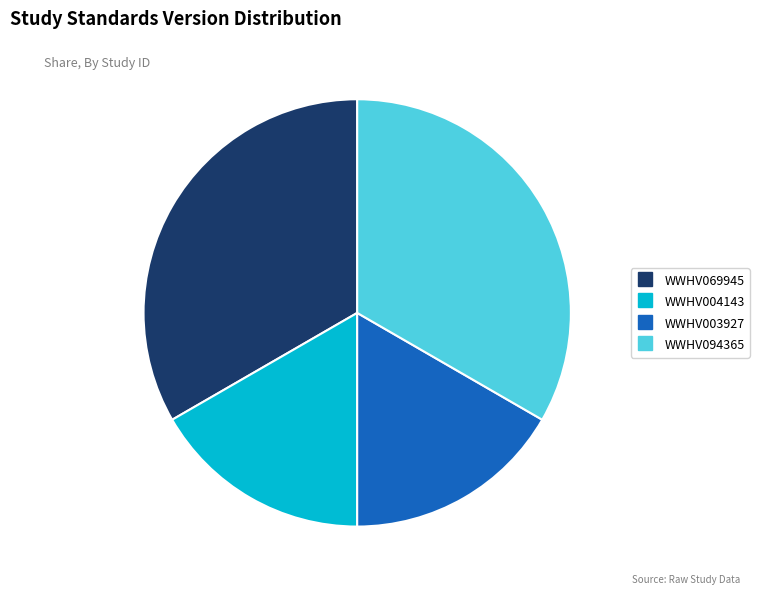

Approximately how many times larger is the value at WWHV094365 compared to WWHV004143?

2.0